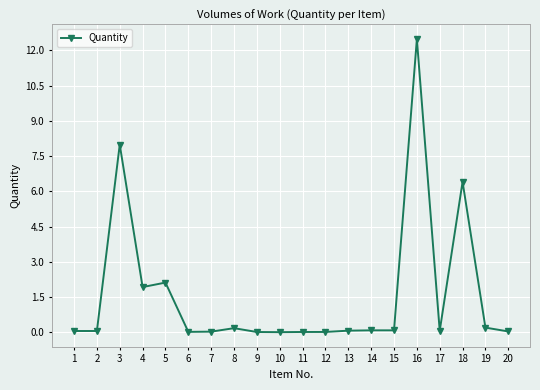

How many categories are shown in the chart?

20